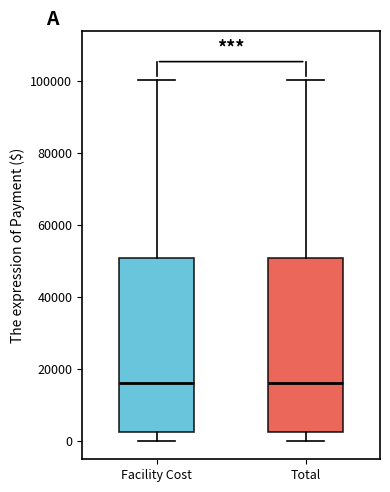

Reading left to right, transcribe this box plot: for each box, give where its median line is, the range the box spans, and where its two whiskers end, as read against the y-axis. The values are not printed on the chart, so give them approximately, as read against the axis.

Facility Cost: median 16000, box 2000 to 50000, whiskers 0 to 100000
Total: median 16000, box 2000 to 50000, whiskers 0 to 100000